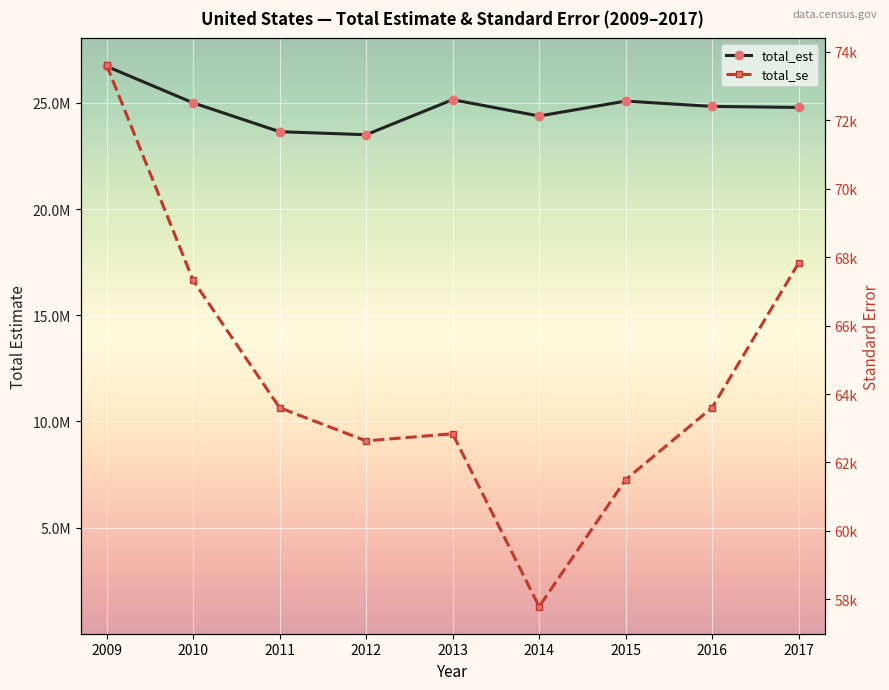

List the series in order of their peak value, highest first.

total_est, total_se